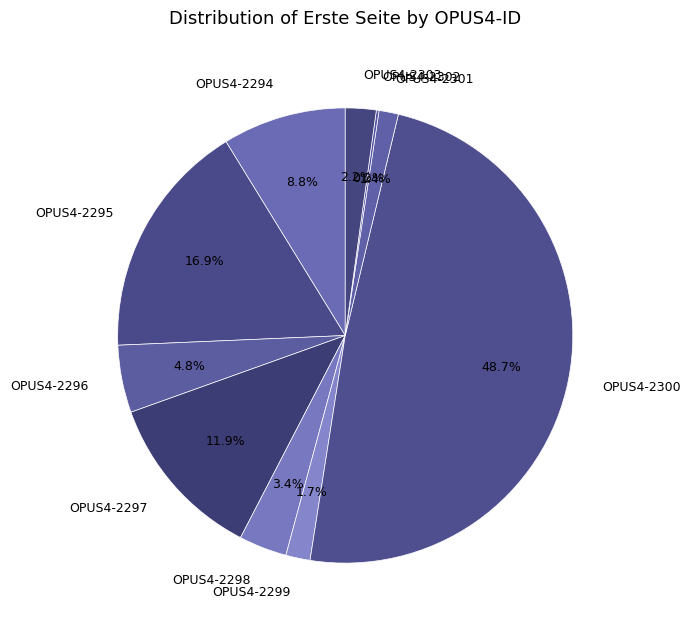

The OPUS4-2295 slice represents 10% of the pie. True or false?

False